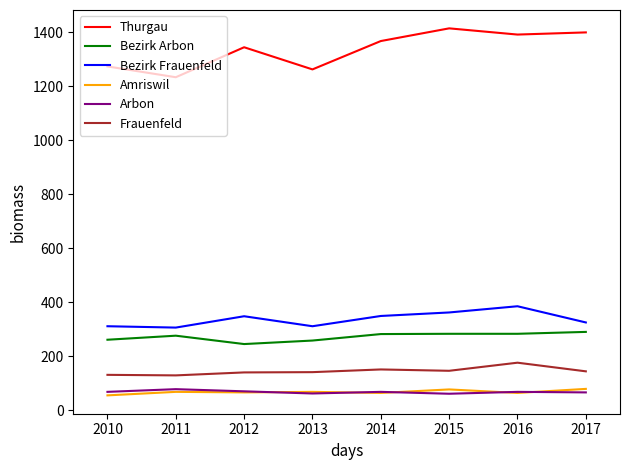

Which series has the largest total across all categories?

Thurgau